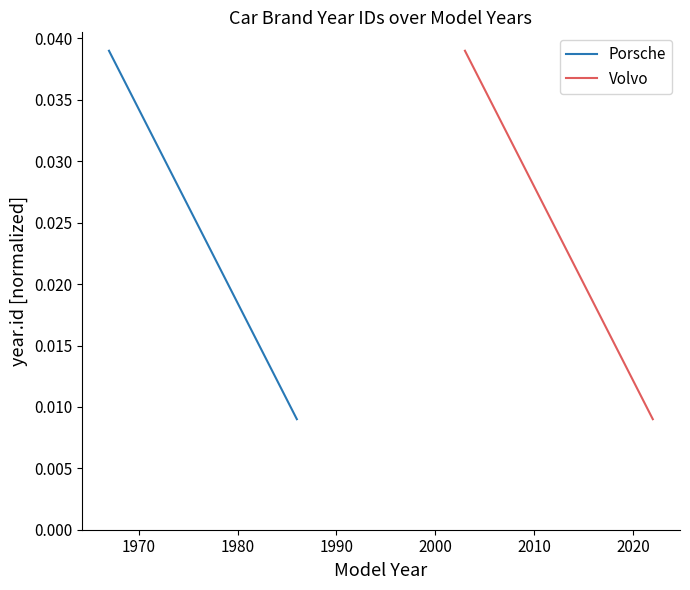

True or false: Porsche and Volvo cross at least once.

False